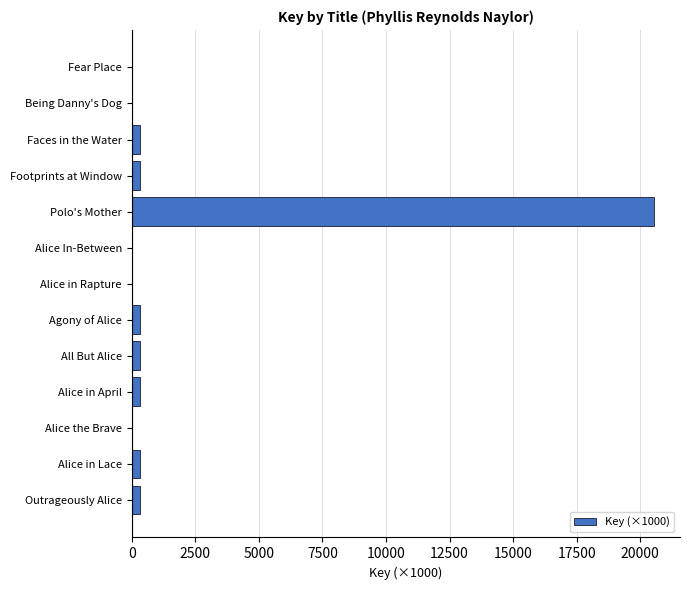

At which category does the chart reach its peak across all series?

Polo's Mother